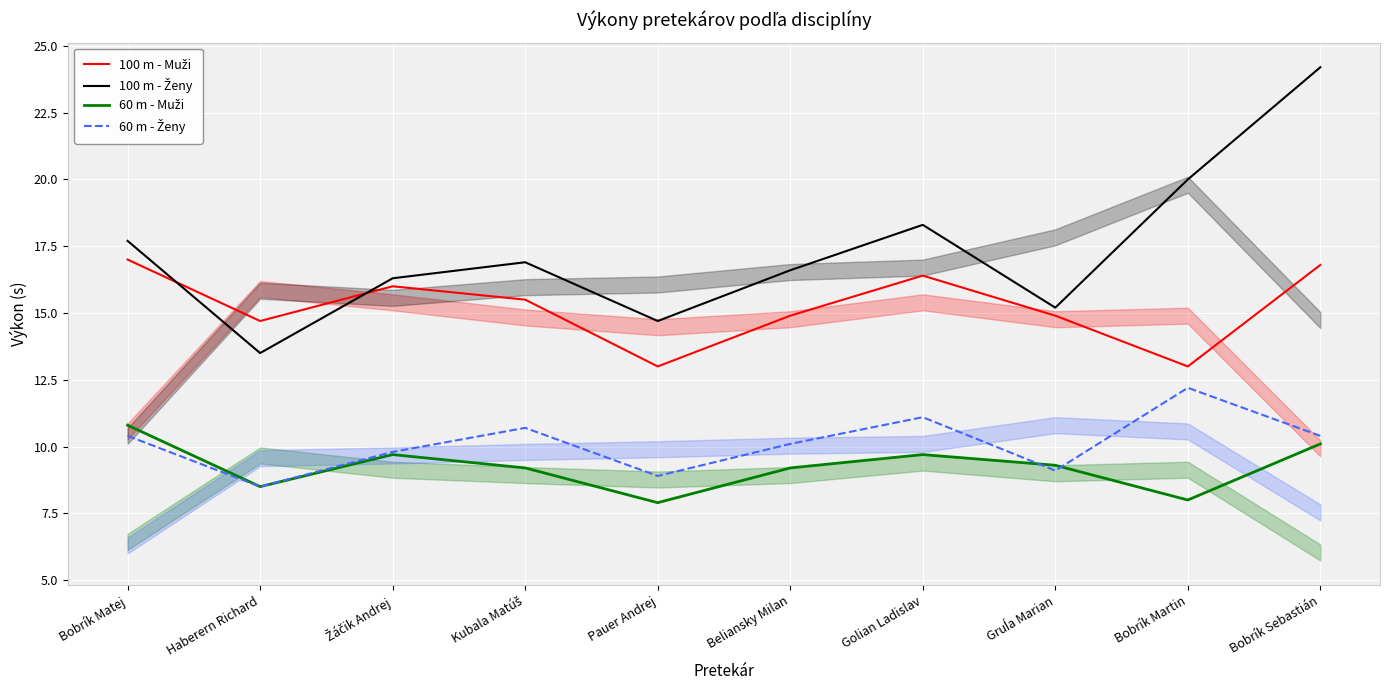

What is the average value of the 100 m - Muži series?

15.2